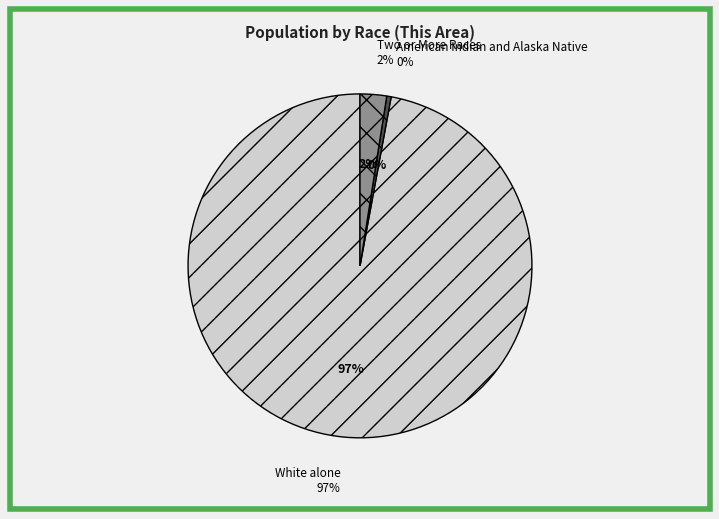

Which category has the biggest portion of the pie?

White alone